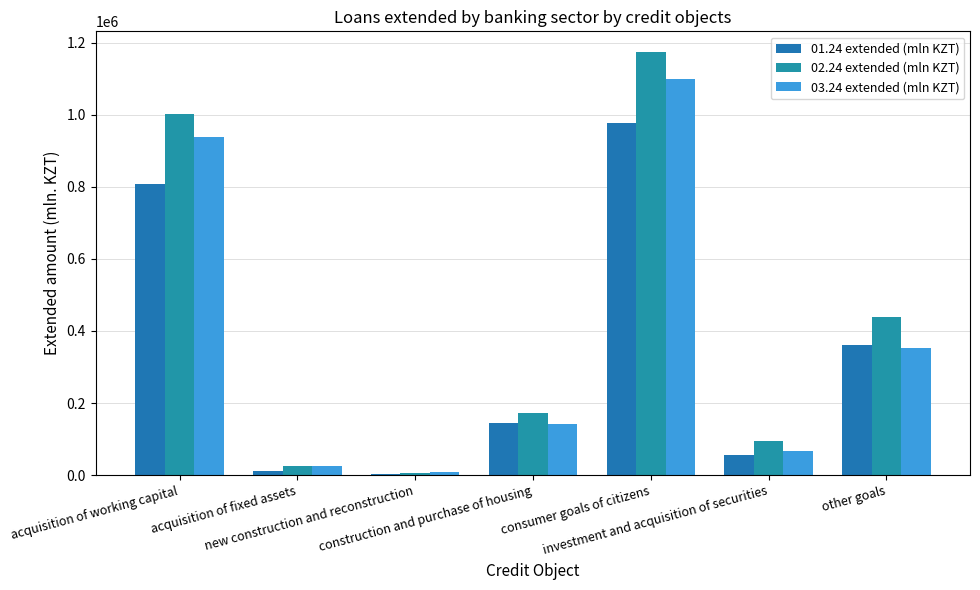

At which label does 03.24 extended (mln KZT) reach its peak?

consumer goals of citizens